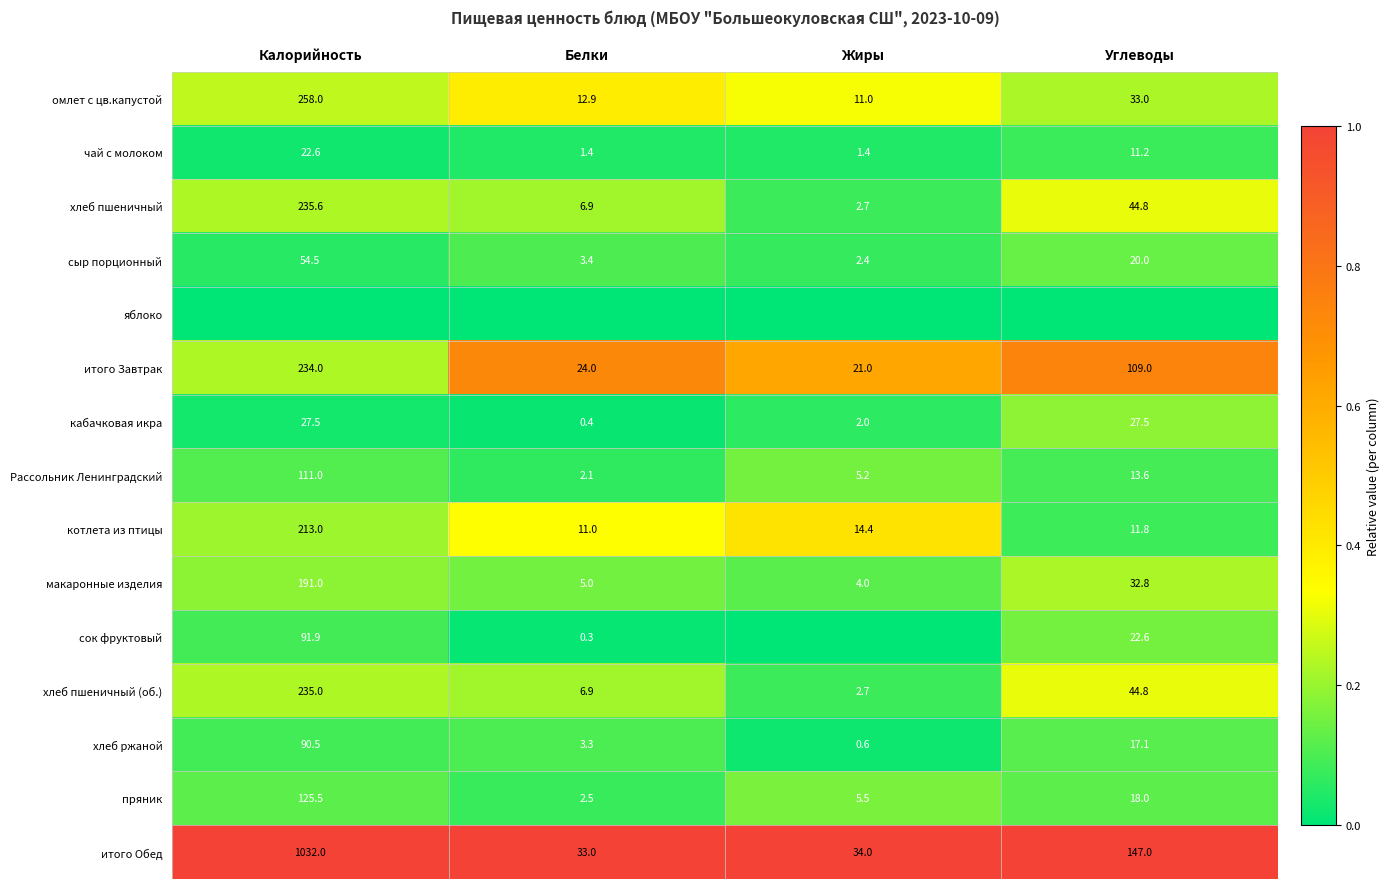

At which category does the chart reach its peak across all series?

Калорийность